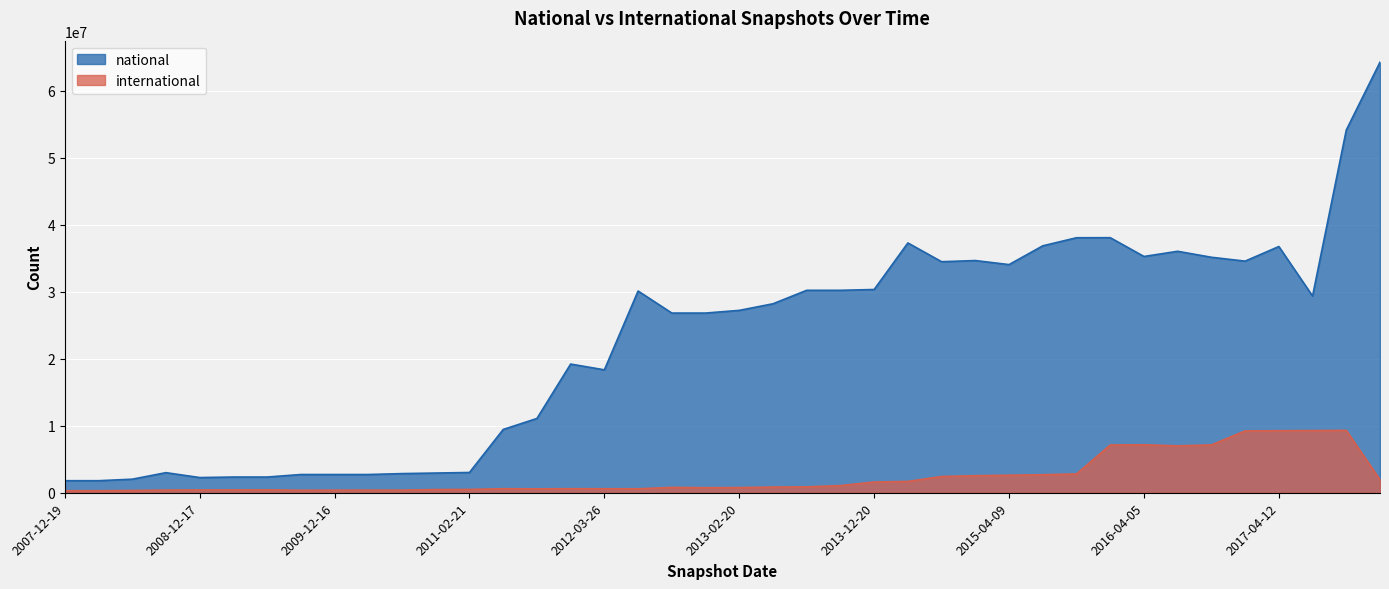

What is the approximate value of national at 2016-10-07, to the nearest 100?

35155400